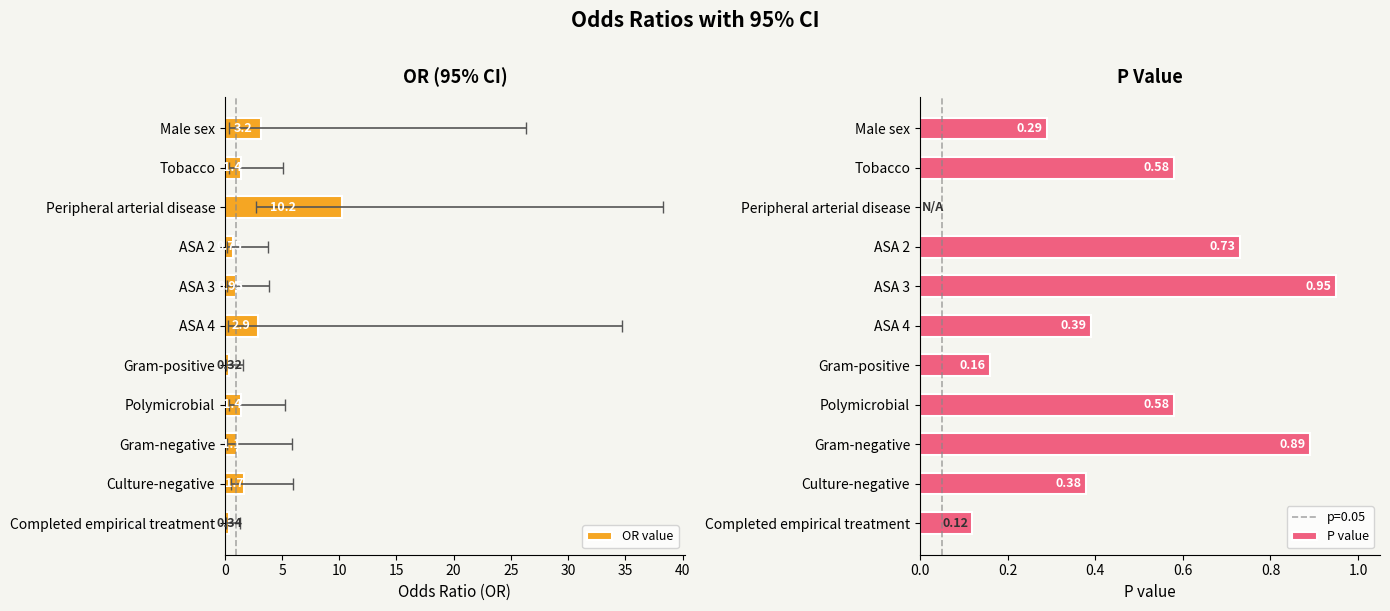

What is the sum of the P value values at Completed empirical treatment and ASA 4?

0.5